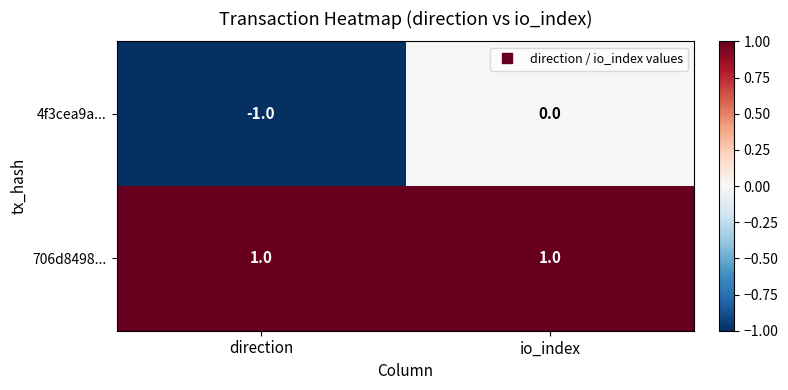

List the series in order of their peak value, highest first.

706d8498..., 4f3cea9a...